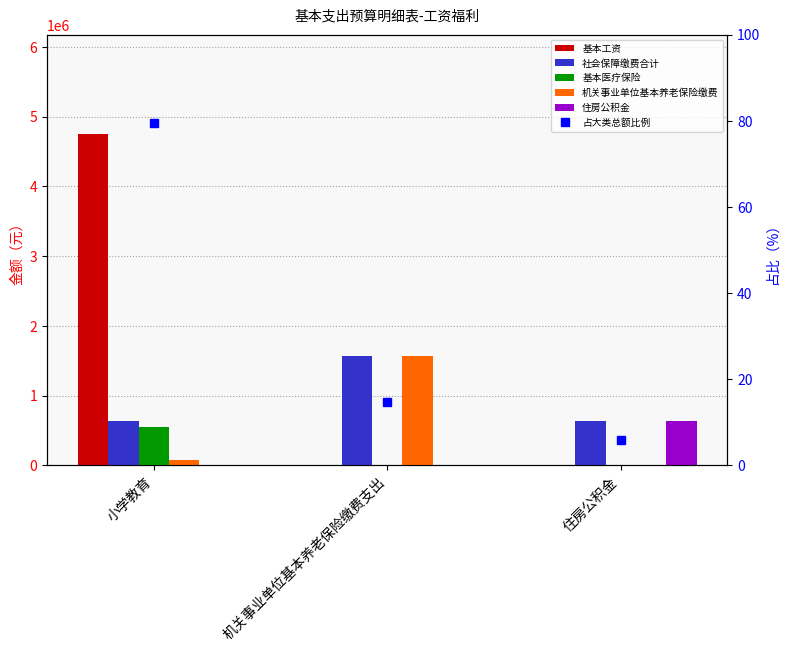

What is the sum of the 基本工资 values at 小学教育 and 住房公积金?

4750632.0